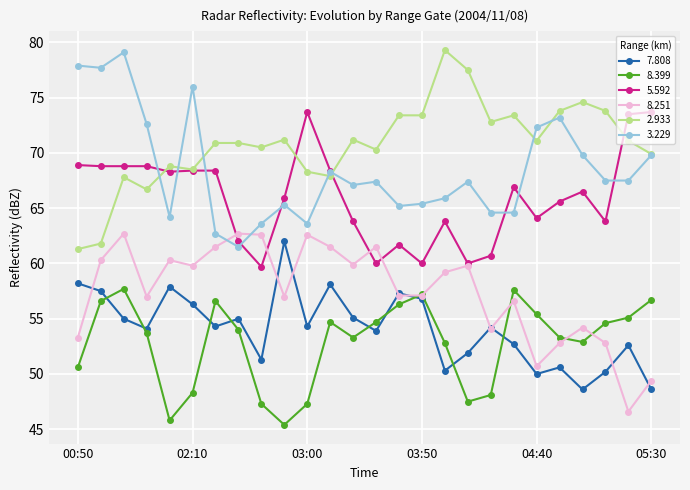

True or false: 2.933 and 7.808 intersect in this chart.

False